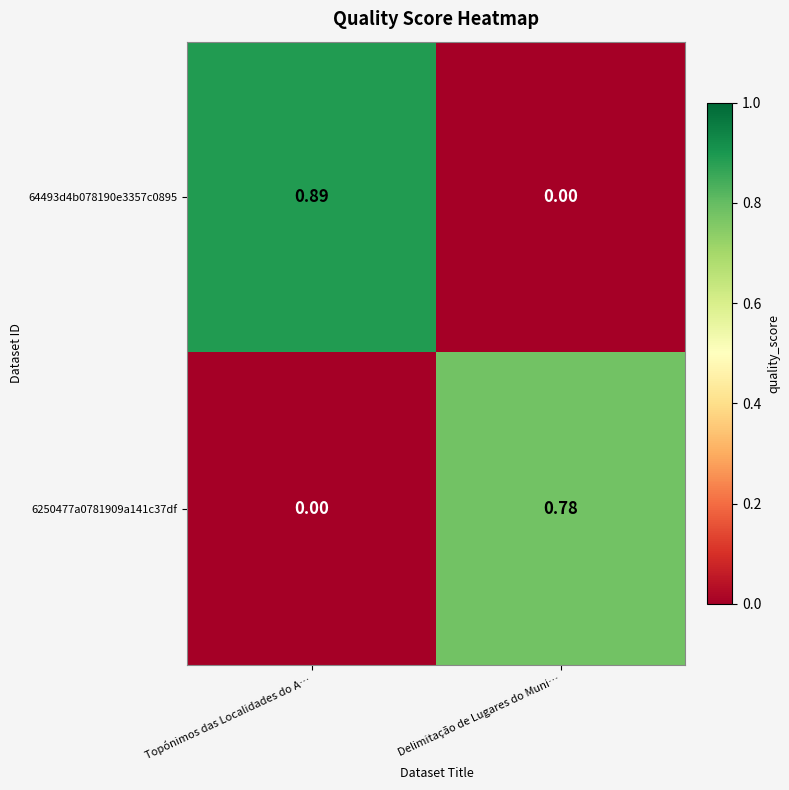

At which label is 64493d4b078190e3357c0895 closest to 0?

Delimitação de Lugares do Muni…